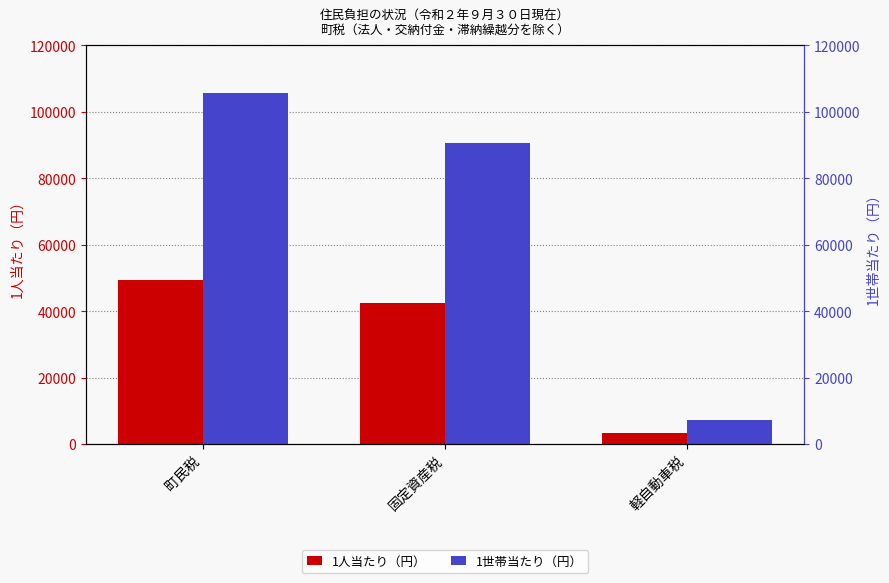

At which label is 1世帯当たり（円） closest to 56281?

固定資産税